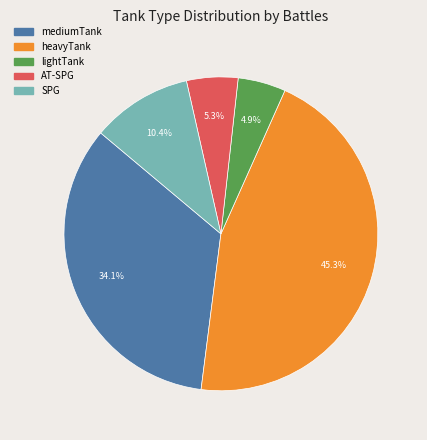

Do lightTank and AT-SPG together represent more than half of the pie?

No